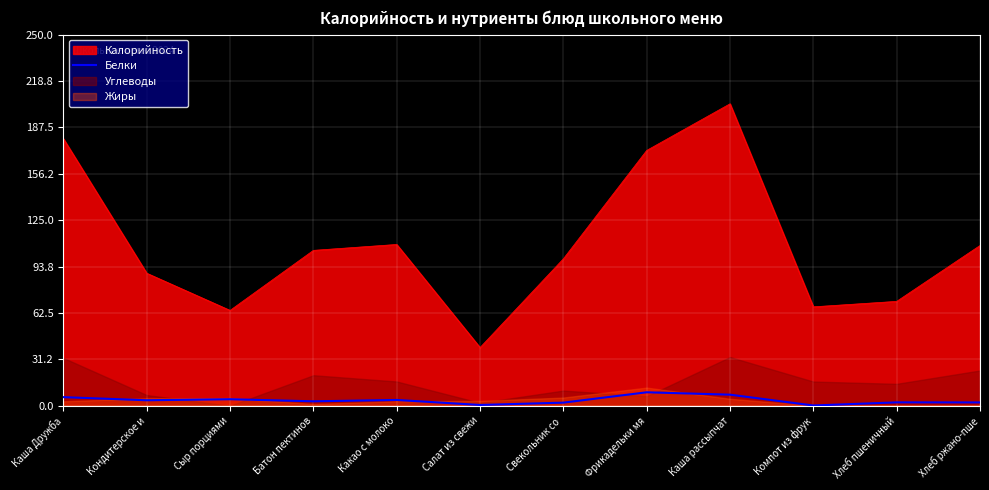

Where does the data first go above 3?

Каша Дружба